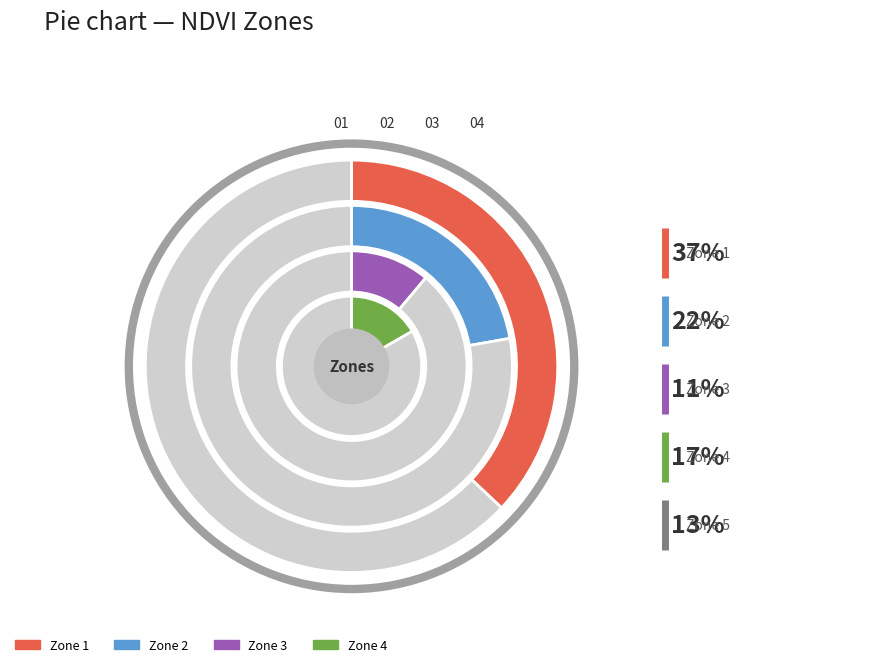

To the nearest percent, what portion does Zone 3 represent?

11%